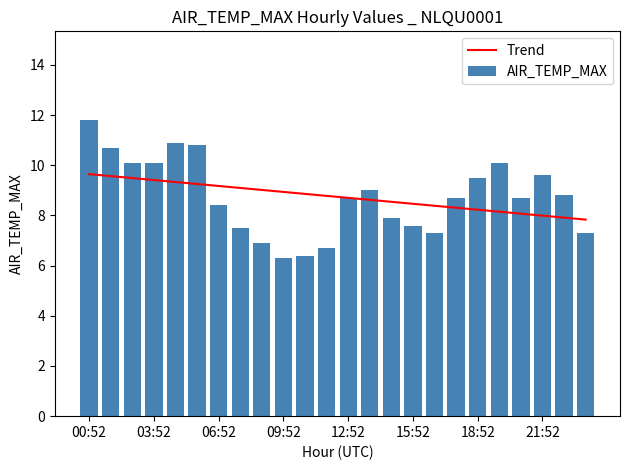

What is the highest value of the Trend series?

9.6